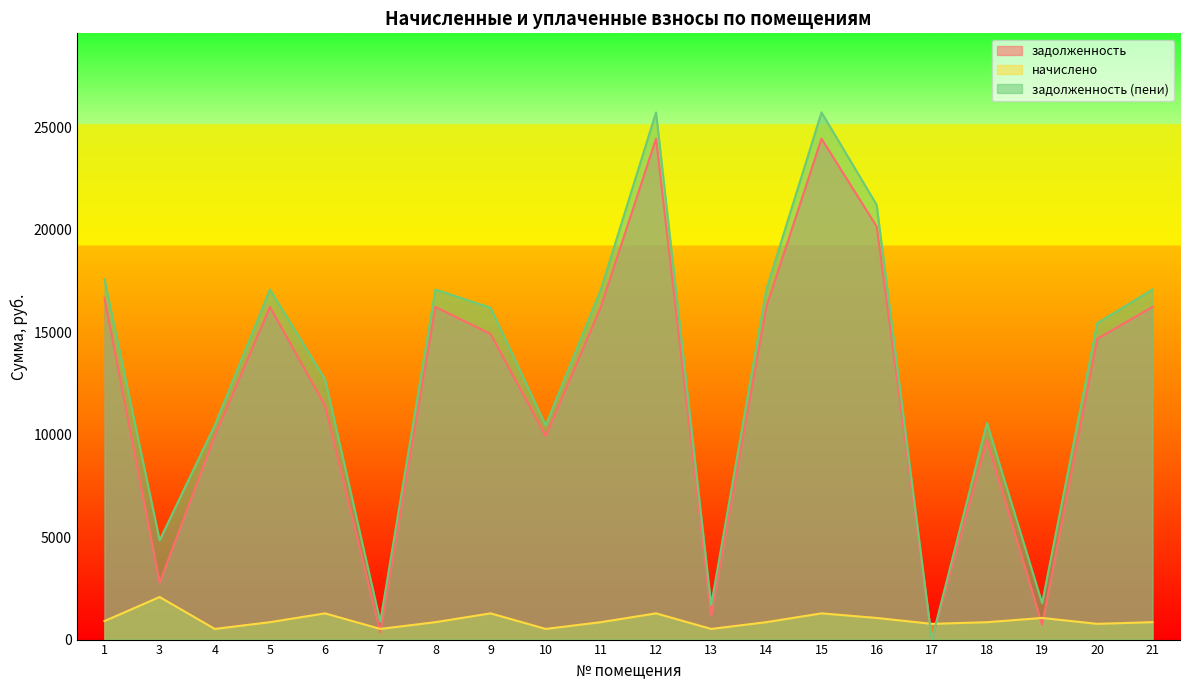

How many interior local peaks does the начислено series have?

6